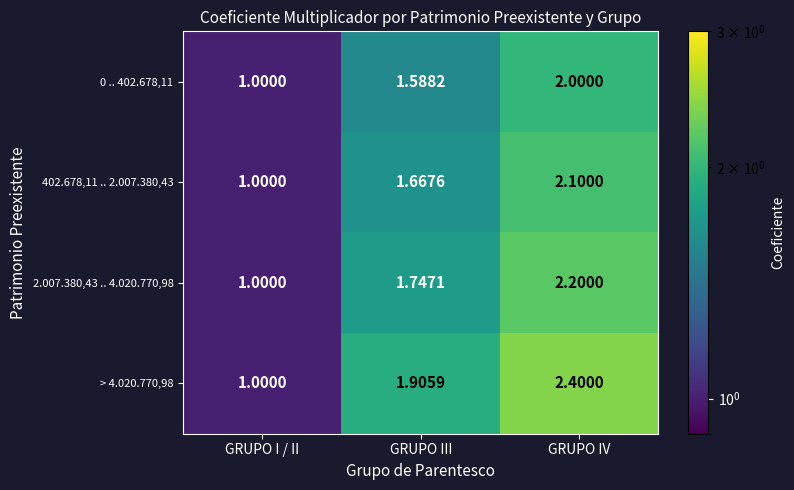

Rank the categories by > 4.020.770,98 value from highest to lowest.

GRUPO IV, GRUPO III, GRUPO I / II